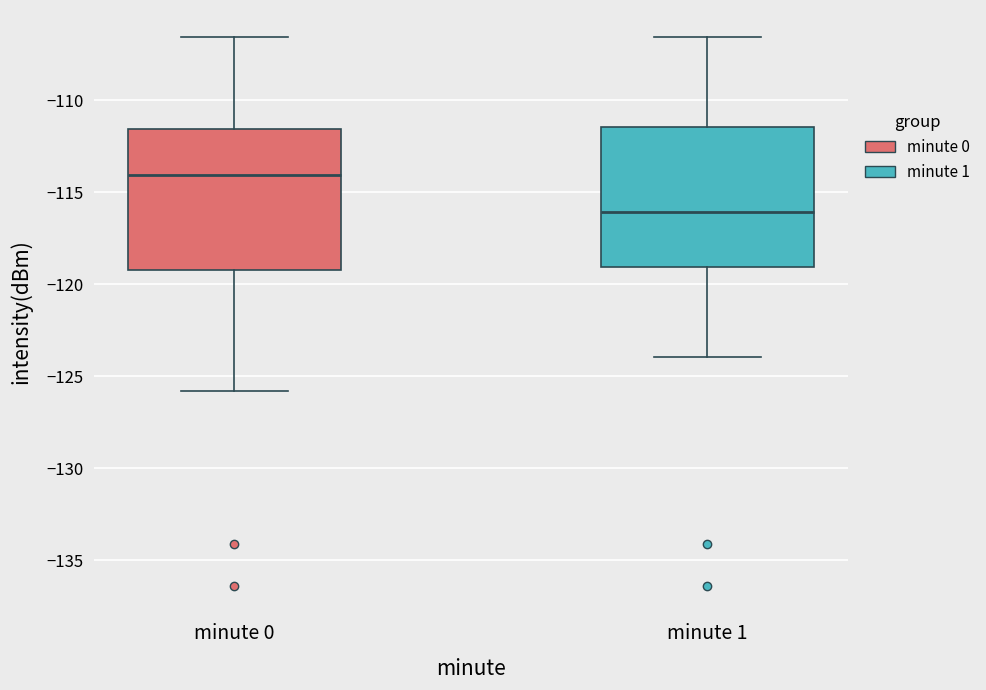

Reading left to right, read every box against the y-axis: the position of its median line, the range the box covers, and the ends of its whiskers. The values are not printed on the chart, so give them approximately, as read against the axis.

minute 0: median -114.0, box -119.0 to -111.5, whiskers -126.0 to -106.5
minute 1: median -116.0, box -119.0 to -111.5, whiskers -124.0 to -106.5